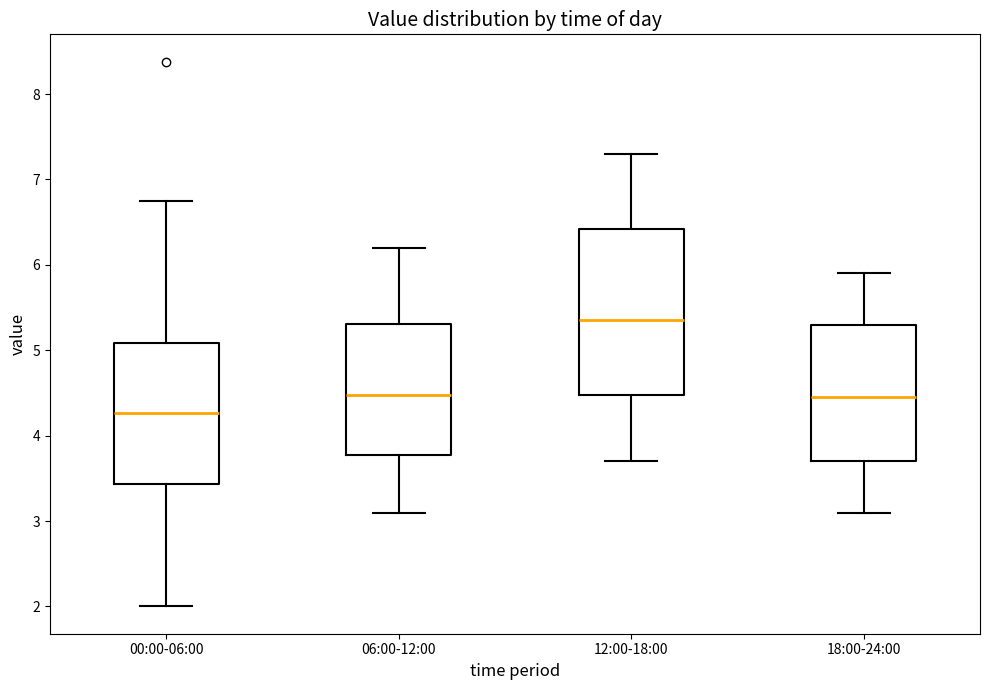

Which box is the tallest, from its lower edge to its upper edge?

12:00-18:00